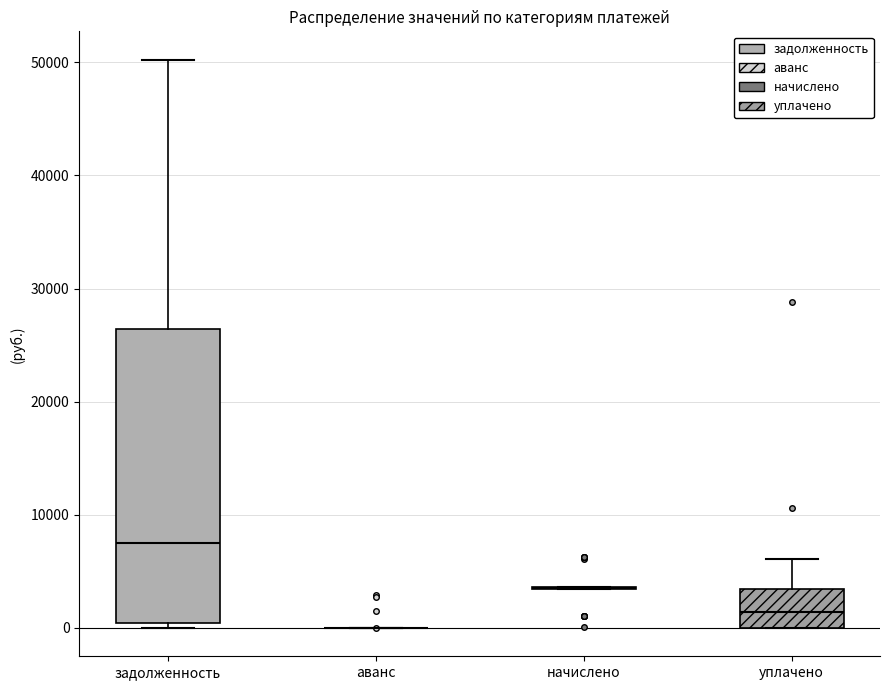

Where does the median line of the box for задолженность sit on the y-axis? The values are not printed on the chart, so give them approximately, as read against the axis.

8000